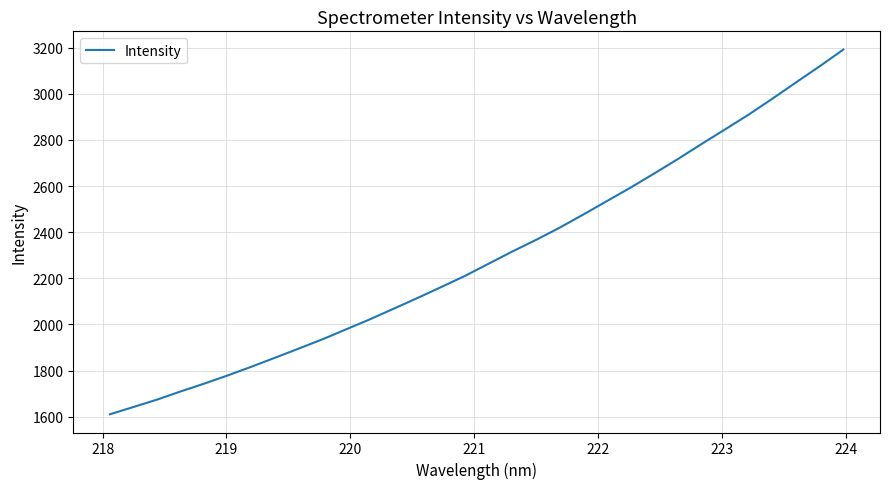

What is the maximum value shown in the chart?

3191.4